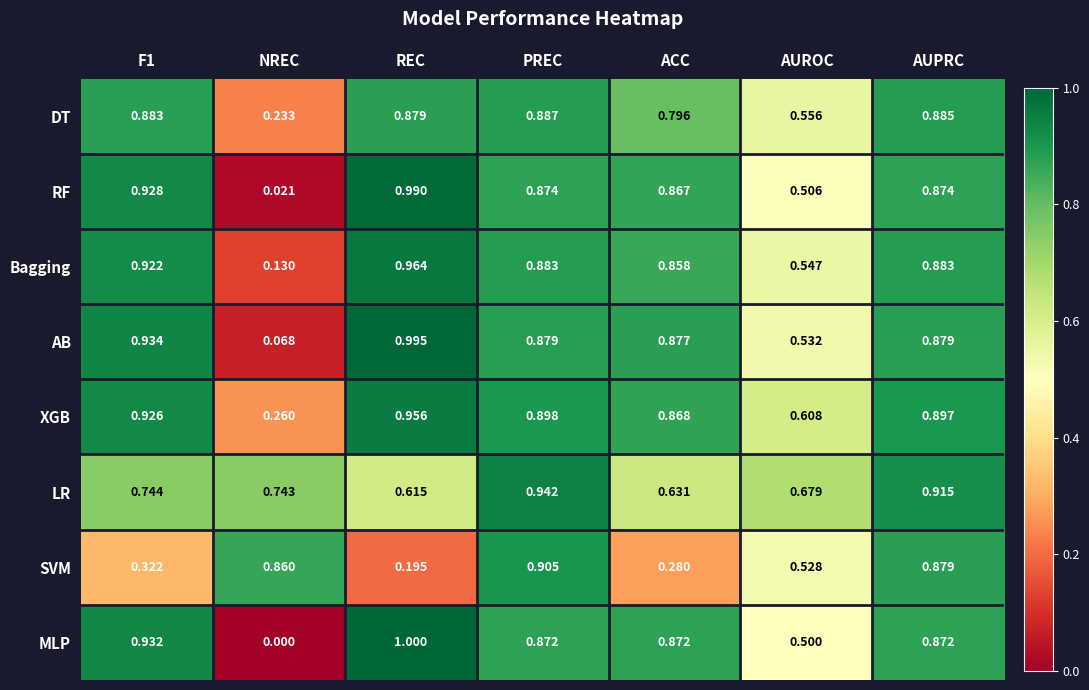

Between AUROC and AUPRC, which series saw the biggest shift?

MLP